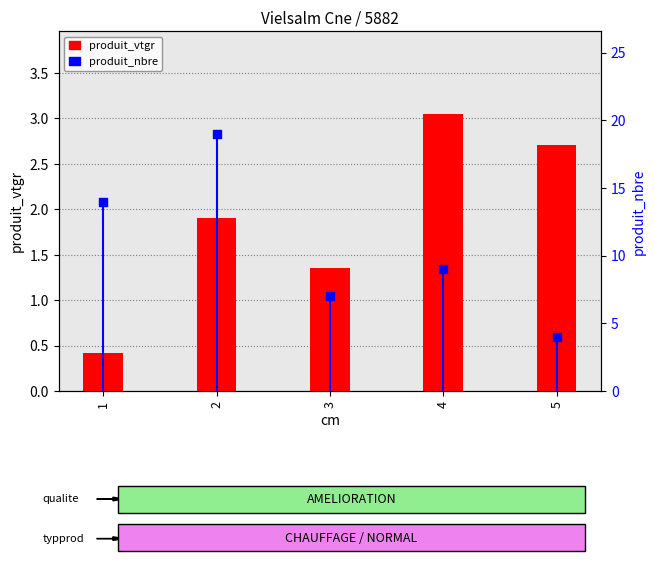

Which series has the largest total across all categories?

produit_nbre